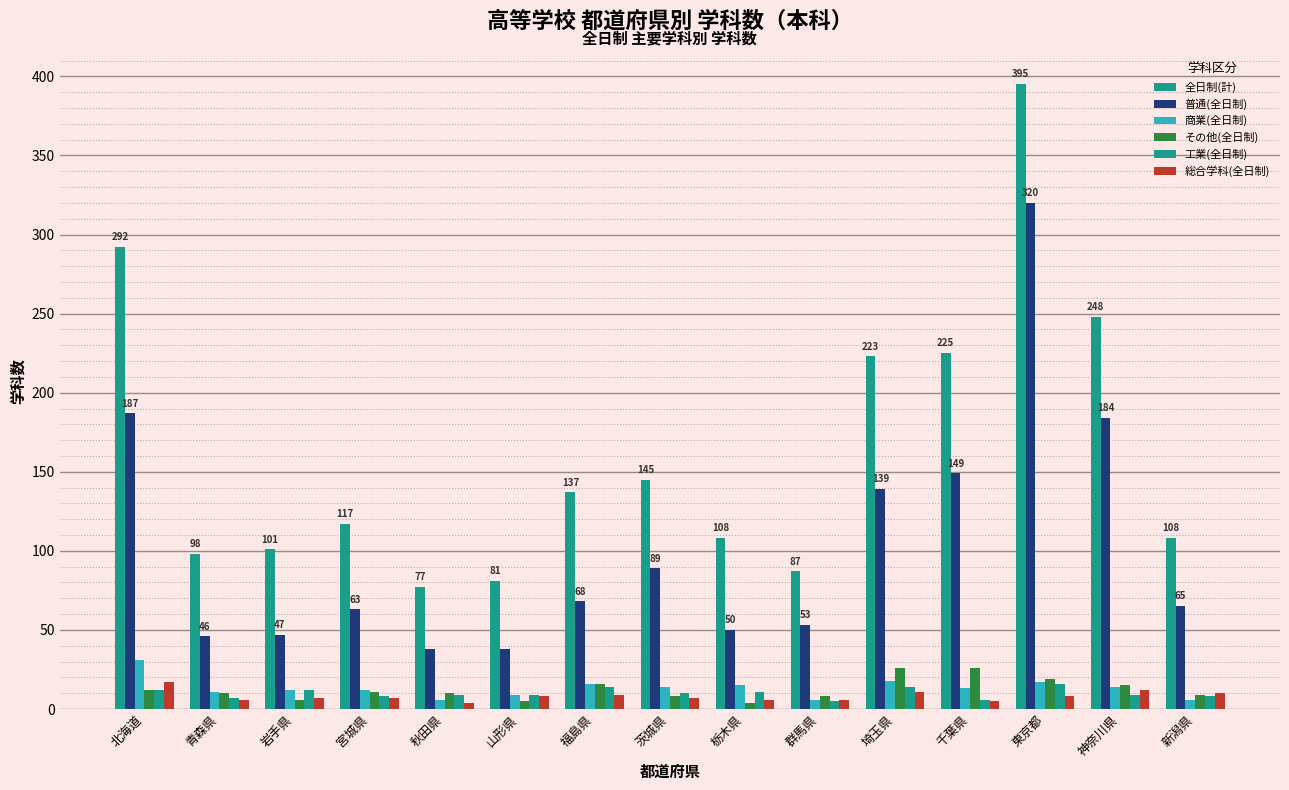

What is the sum of all その他(全日制) values?

185